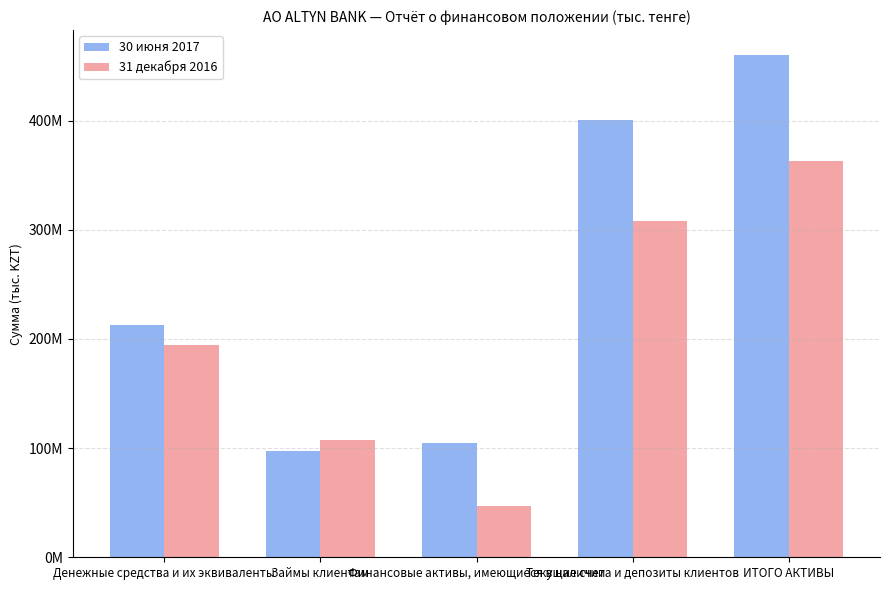

What is the difference between the 31 декабря 2016 values at ИТОГО АКТИВЫ and Денежные средства и их эквиваленты?

168334658